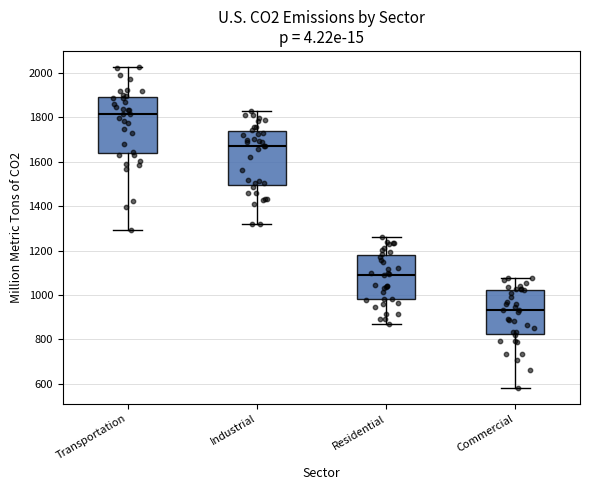

Where is the upper edge of the box for Commercial on the y-axis? The values are not printed on the chart, so give them approximately, as read against the axis.

1020